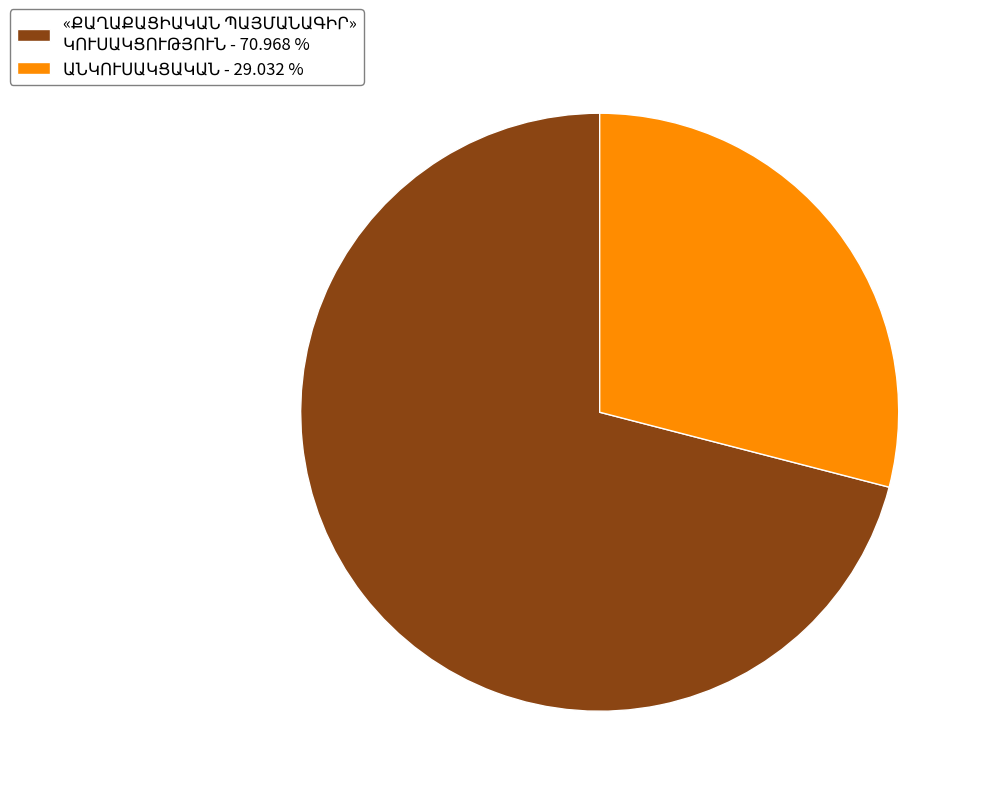

Is there any slice that represents more than half of the pie?

Yes